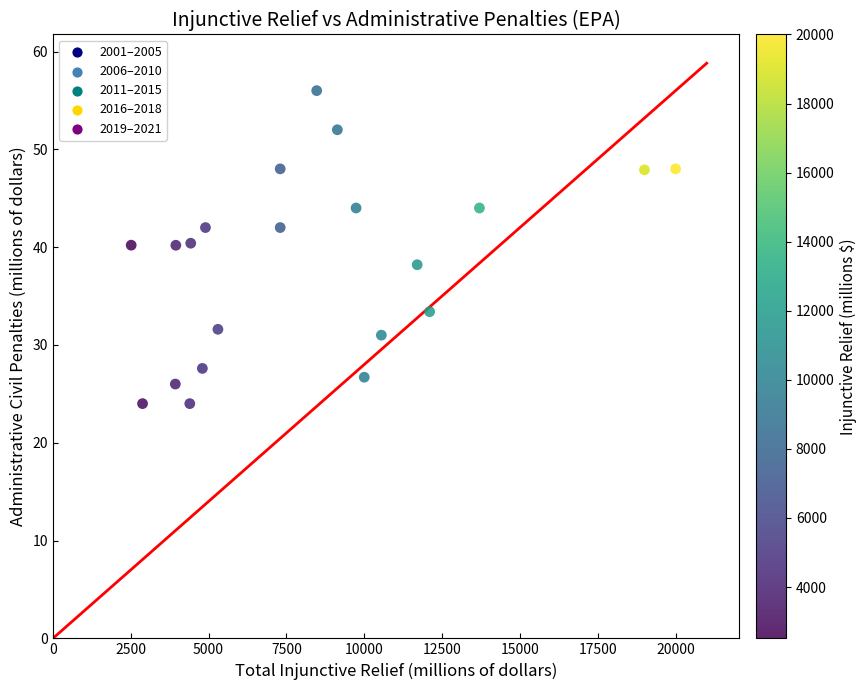

What is the range of Y values (max minus min)?

32.0